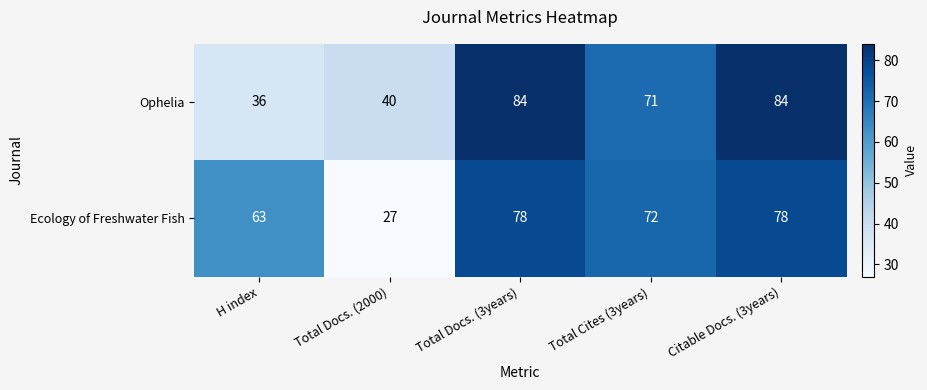

Reading right to left, extract all data points from this chart.

Ophelia: 84	71	84	40	36
Ecology of Freshwater Fish: 78	72	78	27	63